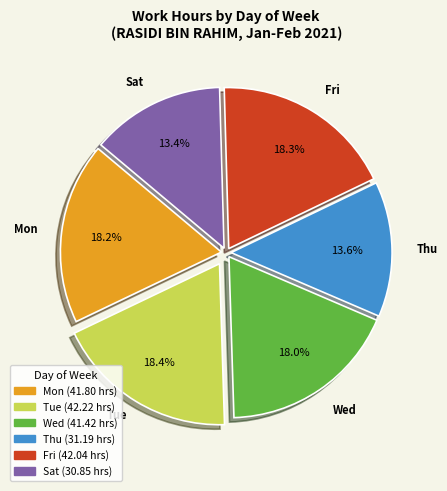

Is there any slice that represents more than half of the pie?

No